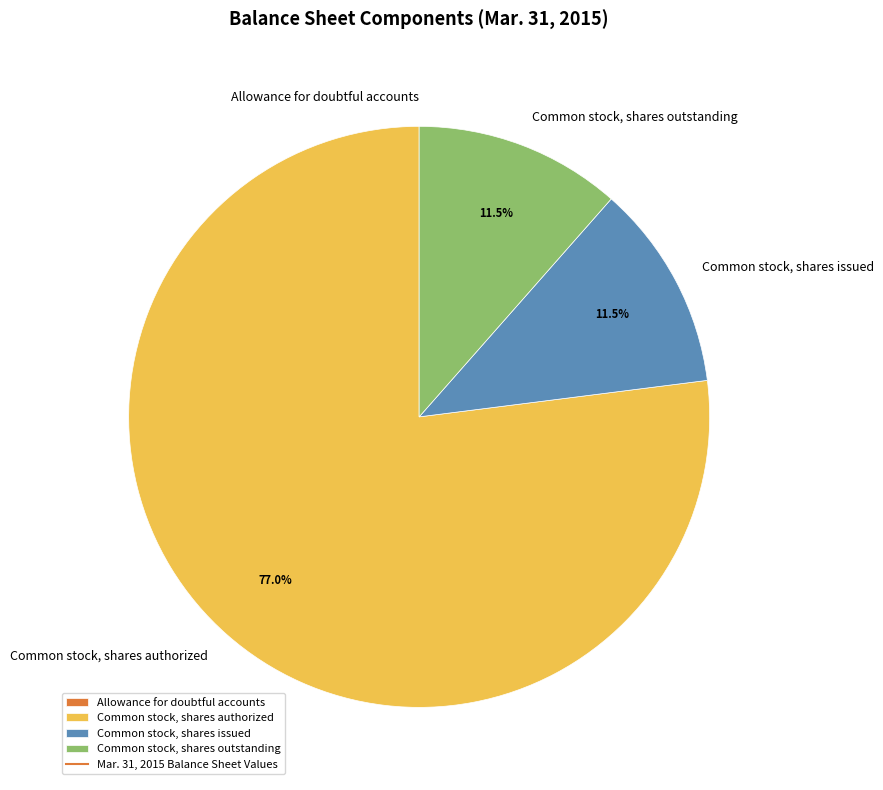

Is there a majority slice in this chart?

Yes